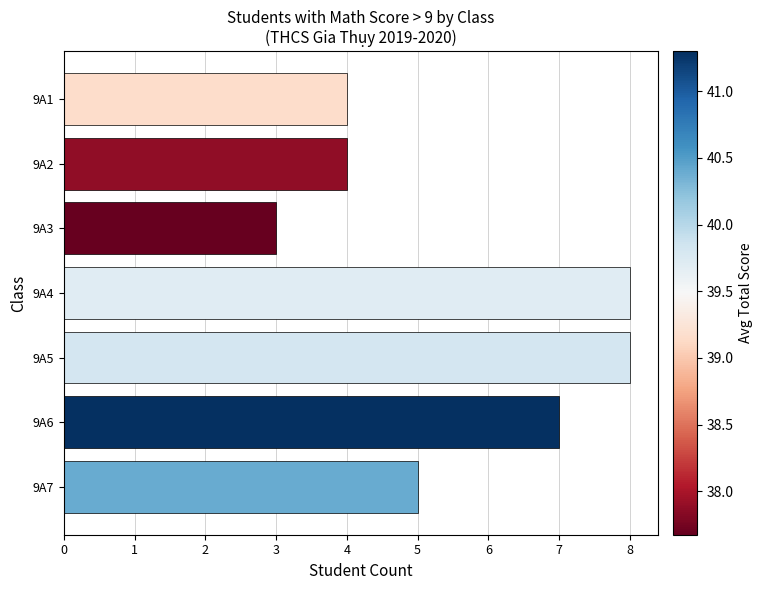

What is the difference between the maximum and minimum values?

5